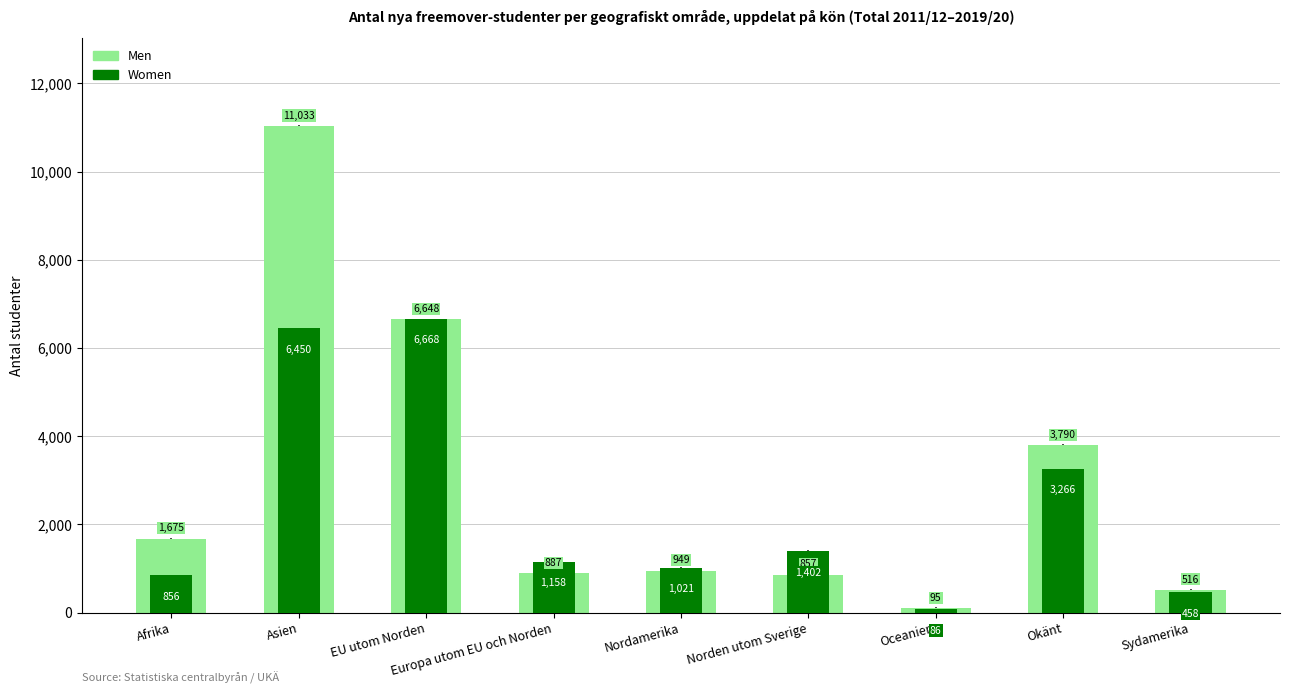

Rank the categories by Women value from lowest to highest.

Oceanien, Sydamerika, Afrika, Nordamerika, Europa utom EU och Norden, Norden utom Sverige, Okänt, Asien, EU utom Norden